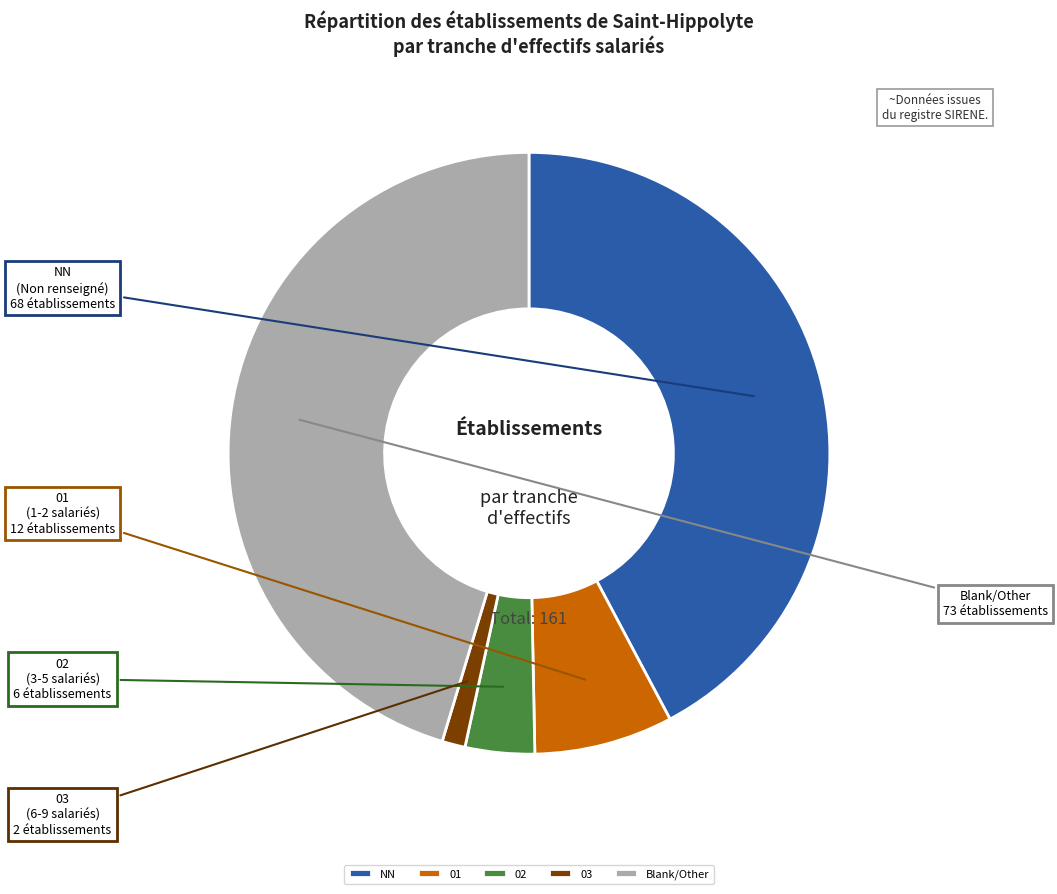

Is it true that NN is 42% of the pie?

True